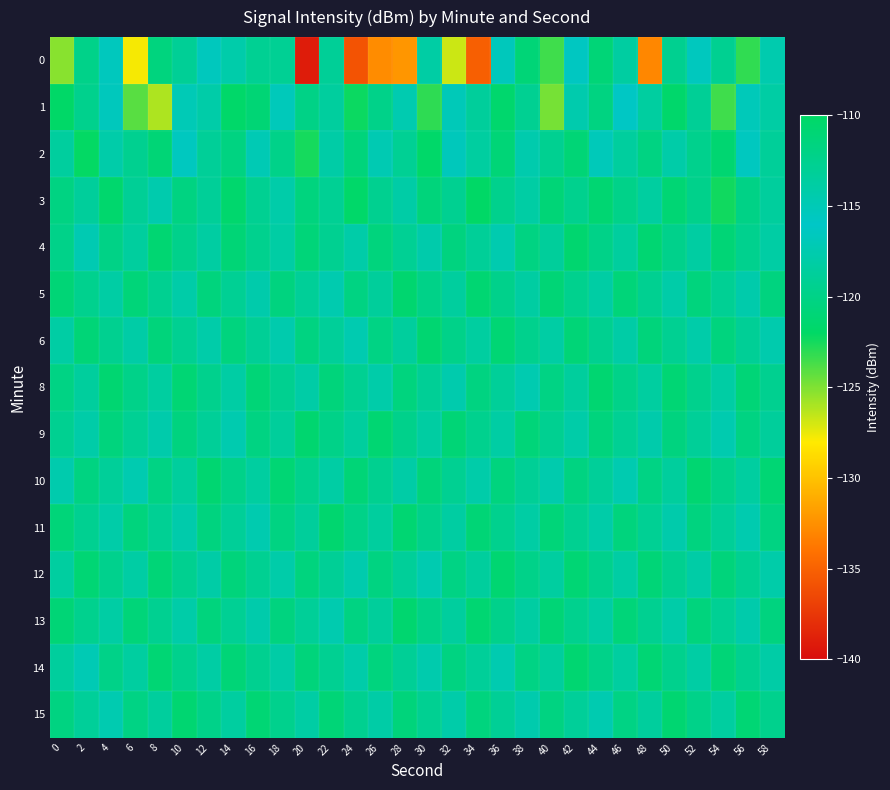

Reading left to right, transcribe all the data shown in this chart.

0: 0=-125.2	2=-119.8	4=-115.4	6=-127.8	8=-120.5	10=-119.0	12=-115.4	14=-114.2	16=-119.2	18=-119.1	20=-139.0	22=-118.9	24=-135.8	26=-132.7	28=-132.2	30=-118.2	32=-126.8	34=-135.1	36=-116.7	38=-120.9	40=-123.5	42=-116.3	44=-121.0	46=-113.7	48=-132.9	50=-119.4	52=-116.6	54=-119.3	56=-123.2	58=-117.5
1: 0=-121.9	2=-119.6	4=-116.6	6=-124.1	8=-126.1	10=-117.1	12=-117.9	14=-121.8	16=-121.1	18=-116.8	20=-120.0	22=-118.5	24=-122.3	26=-119.8	28=-117.4	30=-123.1	32=-116.9	34=-118.7	36=-121.5	38=-119.2	40=-124.8	42=-117.6	44=-120.3	46=-115.9	48=-118.4	50=-121.7	52=-119.0	54=-123.5	56=-116.8	58=-118.2
2: 0=-118.5	2=-122.1	4=-117.8	6=-119.4	8=-121.0	10=-116.5	12=-118.9	14=-120.3	16=-117.2	18=-119.8	20=-122.5	22=-118.0	24=-120.7	26=-117.3	28=-119.1	30=-121.8	32=-116.7	34=-118.4	36=-120.9	38=-117.6	40=-119.3	42=-121.0	44=-116.8	46=-118.5	48=-120.2	50=-117.9	52=-119.6	54=-121.3	56=-116.5	58=-118.8
3: 0=-120.2	2=-118.7	4=-121.5	6=-119.0	8=-117.6	10=-120.3	12=-118.9	14=-121.6	16=-119.2	18=-117.8	20=-120.5	22=-119.1	24=-121.8	26=-119.4	28=-118.0	30=-120.7	32=-119.3	34=-122.0	36=-119.6	38=-118.2	40=-120.9	42=-119.5	44=-121.2	46=-119.8	48=-118.4	50=-121.1	52=-119.7	54=-122.4	56=-120.0	58=-118.6
4: 0=-119.8	2=-117.3	4=-120.0	6=-118.5	8=-121.2	10=-119.7	12=-118.3	14=-121.0	16=-119.5	18=-118.1	20=-120.8	22=-119.3	24=-117.9	26=-120.6	28=-119.1	30=-117.7	32=-120.4	34=-118.9	36=-117.5	38=-120.2	40=-118.7	42=-121.4	44=-119.9	46=-118.5	48=-121.2	50=-119.7	52=-118.3	54=-121.0	56=-119.5	58=-118.1
5: 0=-121.0	2=-119.5	4=-118.1	6=-120.8	8=-119.3	10=-117.9	12=-120.6	14=-119.1	16=-117.7	18=-120.4	20=-118.9	22=-117.5	24=-120.2	26=-118.7	28=-121.4	30=-119.9	32=-118.5	34=-121.2	36=-119.7	38=-118.3	40=-121.0	42=-119.5	44=-118.1	46=-120.8	48=-119.3	50=-117.9	52=-120.6	54=-119.1	56=-117.7	58=-120.4
6: 0=-118.2	2=-120.9	4=-119.4	6=-118.0	8=-120.7	10=-119.2	12=-117.8	14=-120.5	16=-119.0	18=-117.6	20=-120.3	22=-118.8	24=-117.4	26=-120.1	28=-118.6	30=-121.3	32=-119.8	34=-118.4	36=-121.1	38=-119.6	40=-118.2	42=-120.9	44=-119.4	46=-118.0	48=-120.7	50=-119.2	52=-117.8	54=-120.5	56=-119.0	58=-117.6
8: 0=-120.1	2=-118.6	4=-121.3	6=-119.8	8=-118.4	10=-121.1	12=-119.6	14=-118.2	16=-120.9	18=-119.4	20=-118.0	22=-120.7	24=-119.2	26=-117.8	28=-120.5	30=-119.0	32=-117.6	34=-120.3	36=-118.8	38=-117.4	40=-120.1	42=-118.6	44=-121.3	46=-119.8	48=-118.4	50=-121.1	52=-119.6	54=-118.2	56=-120.9	58=-119.4
9: 0=-119.3	2=-117.9	4=-120.6	6=-119.1	8=-117.7	10=-120.4	12=-118.9	14=-117.5	16=-120.2	18=-118.7	20=-121.4	22=-119.9	24=-118.5	26=-121.2	28=-119.7	30=-118.3	32=-121.0	34=-119.5	36=-118.1	38=-120.8	40=-119.3	42=-117.9	44=-120.6	46=-119.1	48=-117.7	50=-120.4	52=-118.9	54=-117.5	56=-120.2	58=-118.7
10: 0=-117.6	2=-120.3	4=-118.8	6=-117.4	8=-120.1	10=-118.6	12=-121.3	14=-119.8	16=-118.4	18=-121.1	20=-119.6	22=-118.2	24=-120.9	26=-119.4	28=-118.0	30=-120.7	32=-119.2	34=-117.8	36=-120.5	38=-119.0	40=-117.6	42=-120.3	44=-118.8	46=-117.4	48=-120.1	50=-118.6	52=-121.3	54=-119.8	56=-118.4	58=-121.1
11: 0=-120.8	2=-119.3	4=-117.9	6=-120.6	8=-119.1	10=-117.7	12=-120.4	14=-118.9	16=-117.5	18=-120.2	20=-118.7	22=-121.4	24=-119.9	26=-118.5	28=-121.2	30=-119.7	32=-118.3	34=-121.0	36=-119.5	38=-118.1	40=-120.8	42=-119.3	44=-117.9	46=-120.6	48=-119.1	50=-117.7	52=-120.4	54=-118.9	56=-117.5	58=-120.2
12: 0=-118.4	2=-121.1	4=-119.6	6=-118.2	8=-120.9	10=-119.4	12=-118.0	14=-120.7	16=-119.2	18=-117.8	20=-120.5	22=-119.0	24=-117.6	26=-120.3	28=-118.8	30=-117.4	32=-120.1	34=-118.6	36=-121.3	38=-119.8	40=-118.4	42=-121.1	44=-119.6	46=-118.2	48=-120.9	50=-119.4	52=-118.0	54=-120.7	56=-119.2	58=-117.8
13: 0=-121.0	2=-119.5	4=-118.1	6=-120.8	8=-119.3	10=-117.9	12=-120.6	14=-119.1	16=-117.7	18=-120.4	20=-118.9	22=-117.5	24=-120.2	26=-118.7	28=-121.4	30=-119.9	32=-118.5	34=-121.2	36=-119.7	38=-118.3	40=-121.0	42=-119.5	44=-118.1	46=-120.8	48=-119.3	50=-117.9	52=-120.6	54=-119.1	56=-117.7	58=-120.4
14: 0=-118.6	2=-117.2	4=-119.9	6=-118.4	8=-121.1	10=-119.6	12=-118.2	14=-120.9	16=-119.4	18=-118.0	20=-120.7	22=-119.2	24=-117.8	26=-120.5	28=-119.0	30=-117.6	32=-120.3	34=-118.8	36=-117.4	38=-120.1	40=-118.6	42=-121.3	44=-119.8	46=-118.4	48=-121.1	50=-119.6	52=-118.2	54=-120.9	56=-119.4	58=-118.0
15: 0=-120.3	2=-118.8	4=-117.4	6=-120.1	8=-118.6	10=-121.3	12=-119.8	14=-118.4	16=-121.1	18=-119.6	20=-118.2	22=-120.9	24=-119.4	26=-118.0	28=-120.7	30=-119.2	32=-117.8	34=-120.5	36=-119.0	38=-117.6	40=-120.3	42=-118.8	44=-117.4	46=-120.1	48=-118.6	50=-121.3	52=-119.8	54=-118.4	56=-121.1	58=-119.6